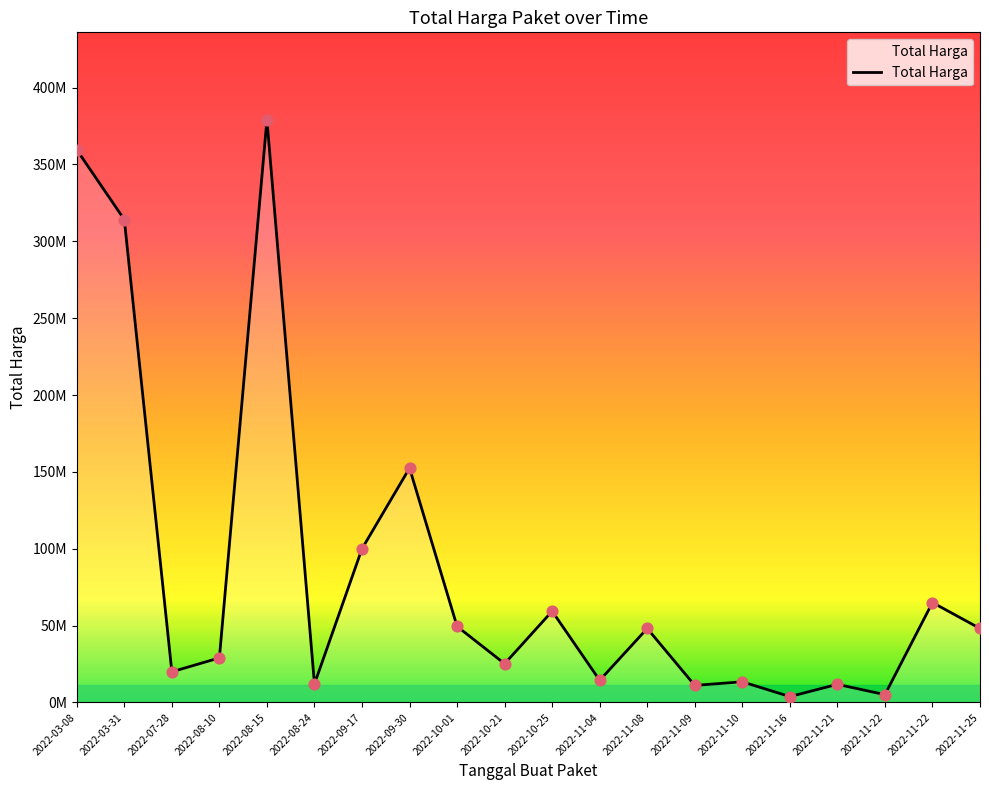

Does the chart have visible grid lines?

No